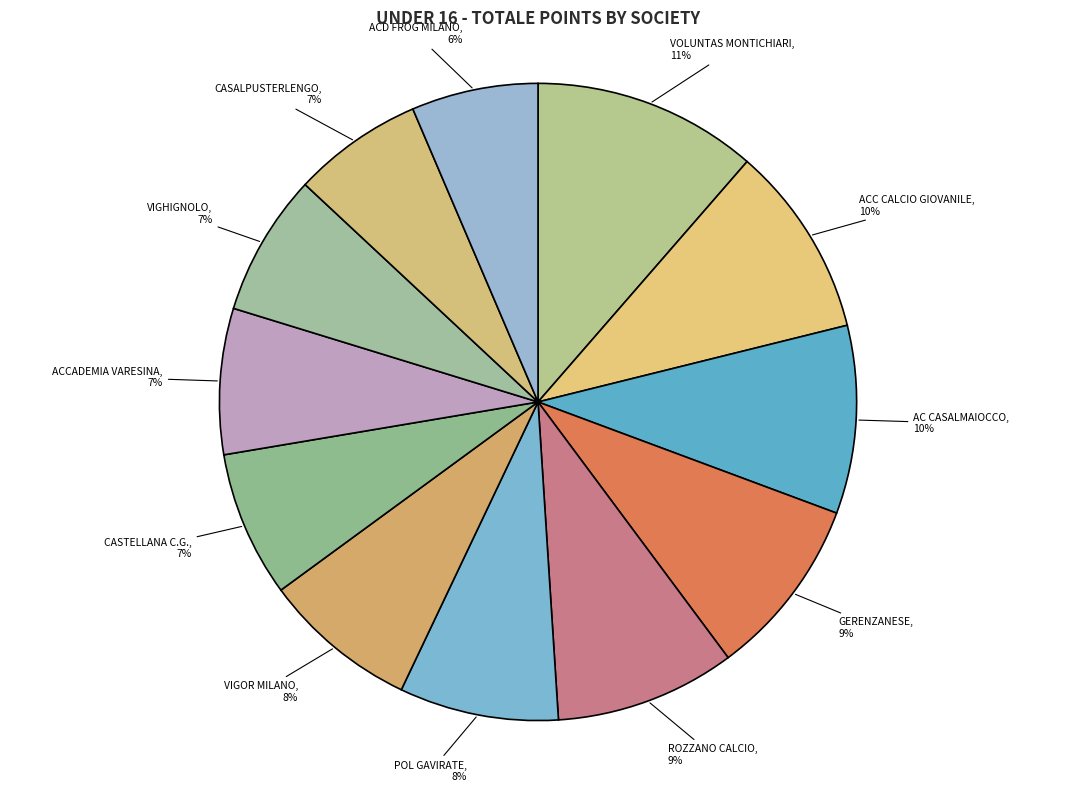

Combined, do VOLUNTAS MONTICHIARI and CASALPUSTERLENGO account for over 50%?

No